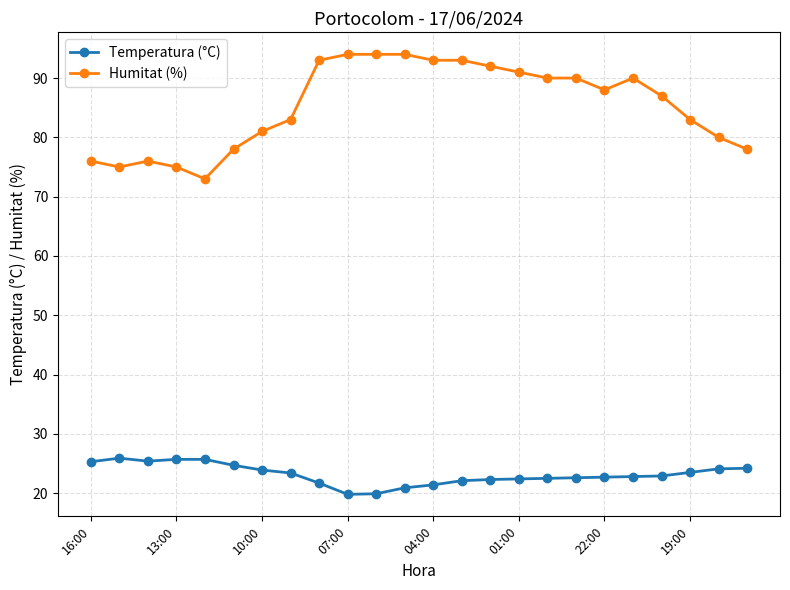

What is the value of the Humitat (%) point at the 11th from the left?

94.0